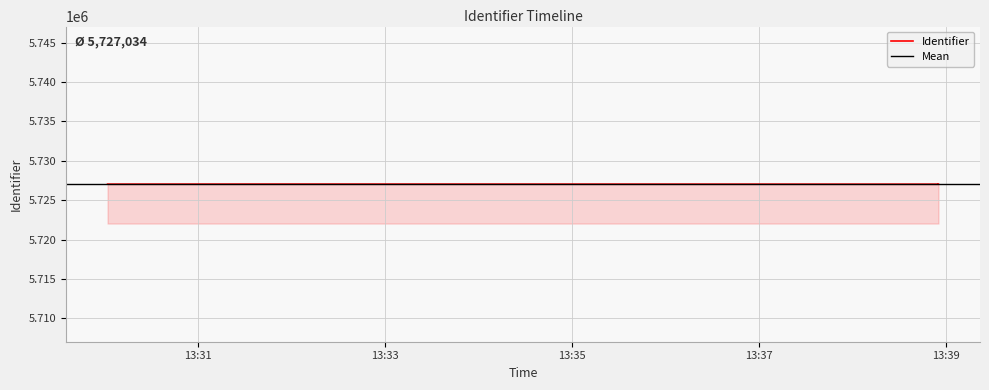

Which label corresponds to the smallest value in the chart?

2019-12-20 13:38:55